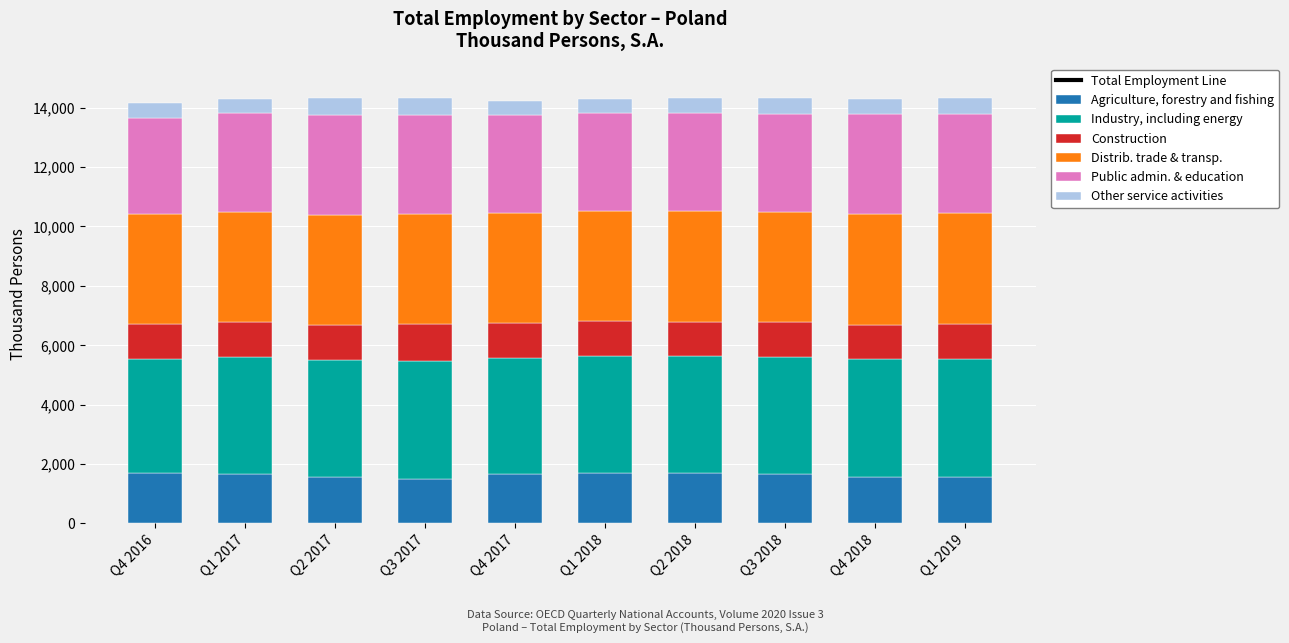

Is the value of Industry, including energy at Q4 2016 greater than the value of Construction at Q1 2017?

Yes